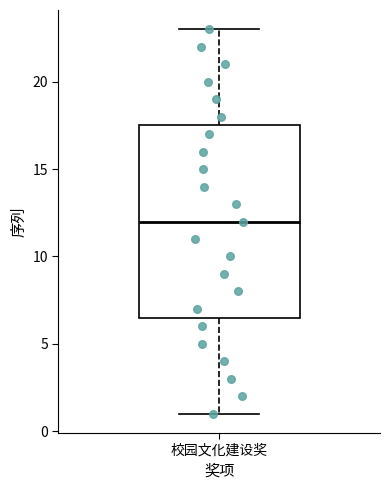

Transcribe this box plot: give where the median line is, the range the box spans, and where the two whiskers end, as read against the y-axis. The values are not printed on the chart, so give them approximately, as read against the axis.

median 12.0, box 6.5 to 17.5, whiskers 1.0 to 23.0